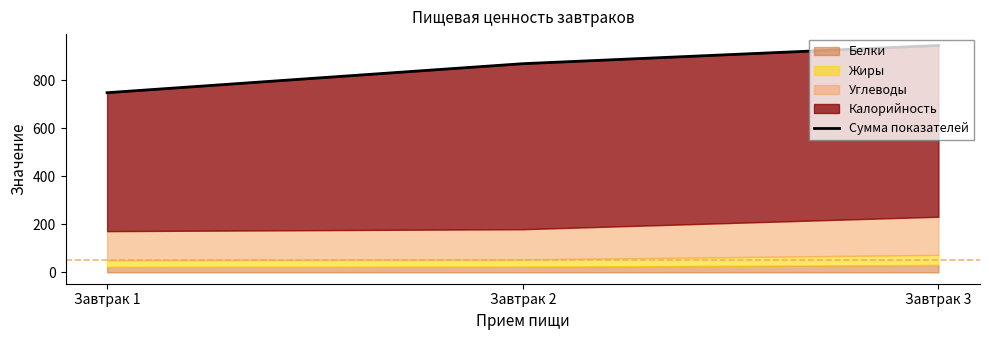

What is the difference between the values at Завтрак 2 and Завтрак 3?

76